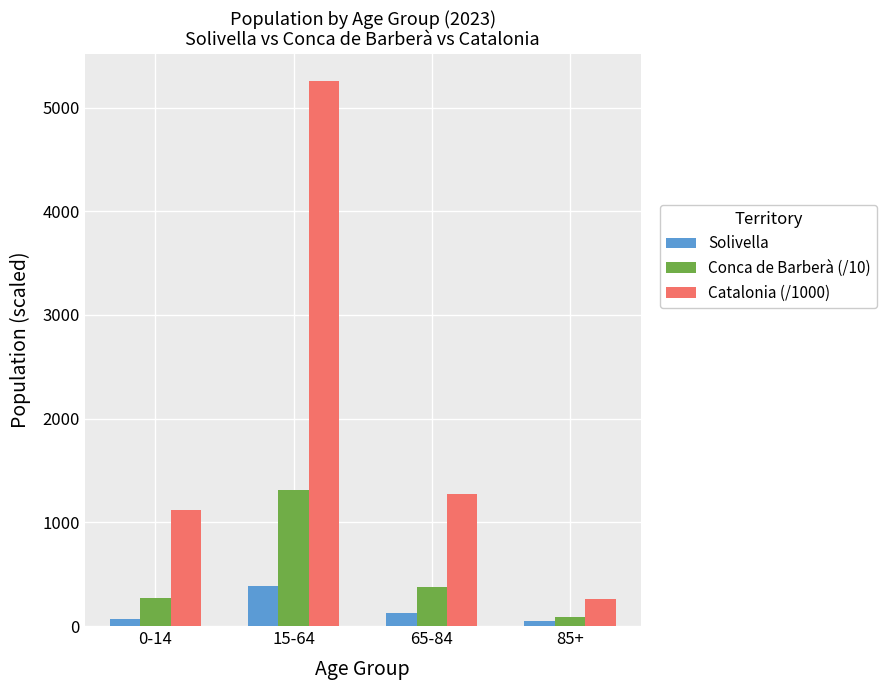

Rank the categories by Catalonia (/1000) value from lowest to highest.

85+, 0-14, 65-84, 15-64